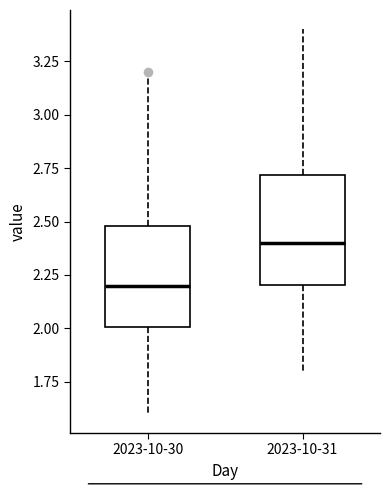

Where is the upper edge of the box for 2023-10-30 on the y-axis? The values are not printed on the chart, so give them approximately, as read against the axis.

2.50